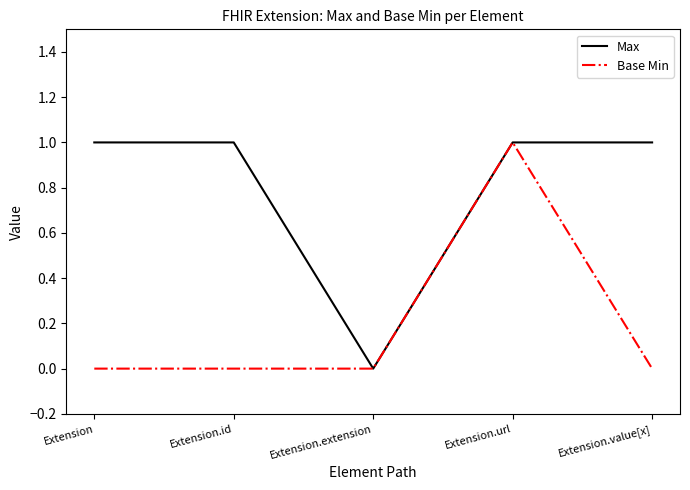

At which category is the sum across all series the highest?

Extension.url